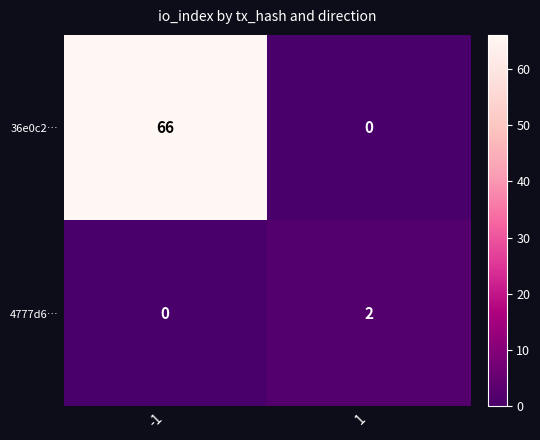

How many categories are shown in the chart?

2